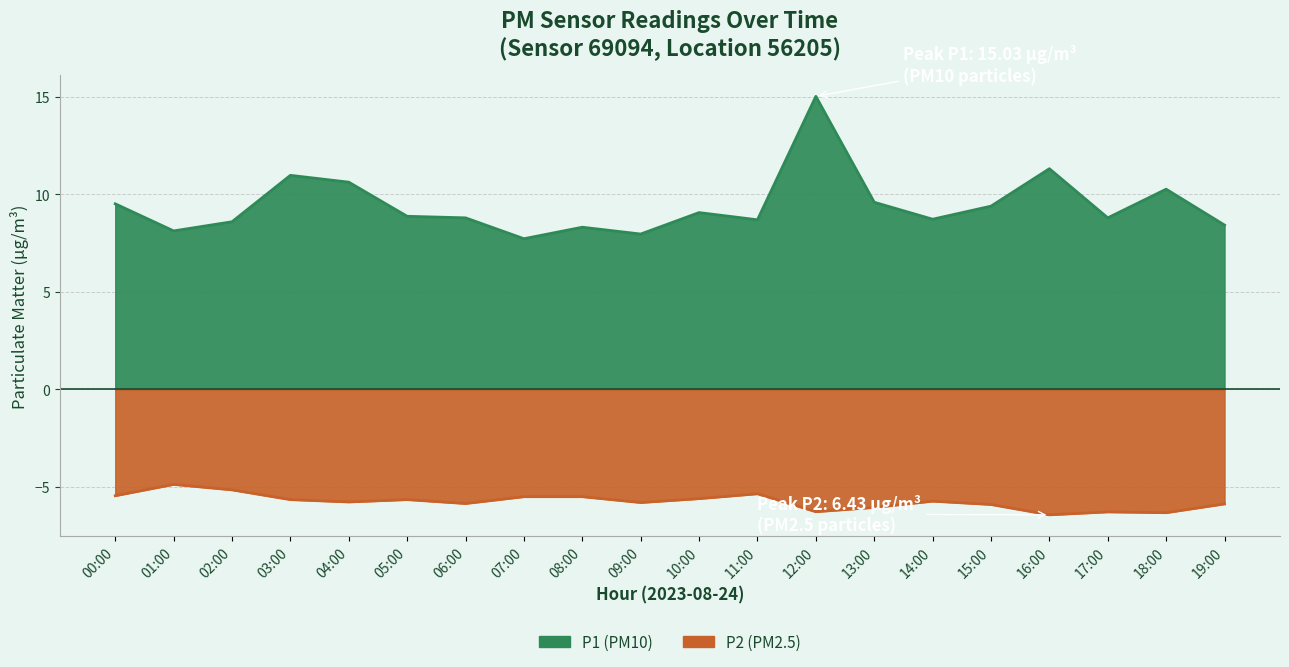

The P2 series shows -5.9 at 15:00. True or false?

True